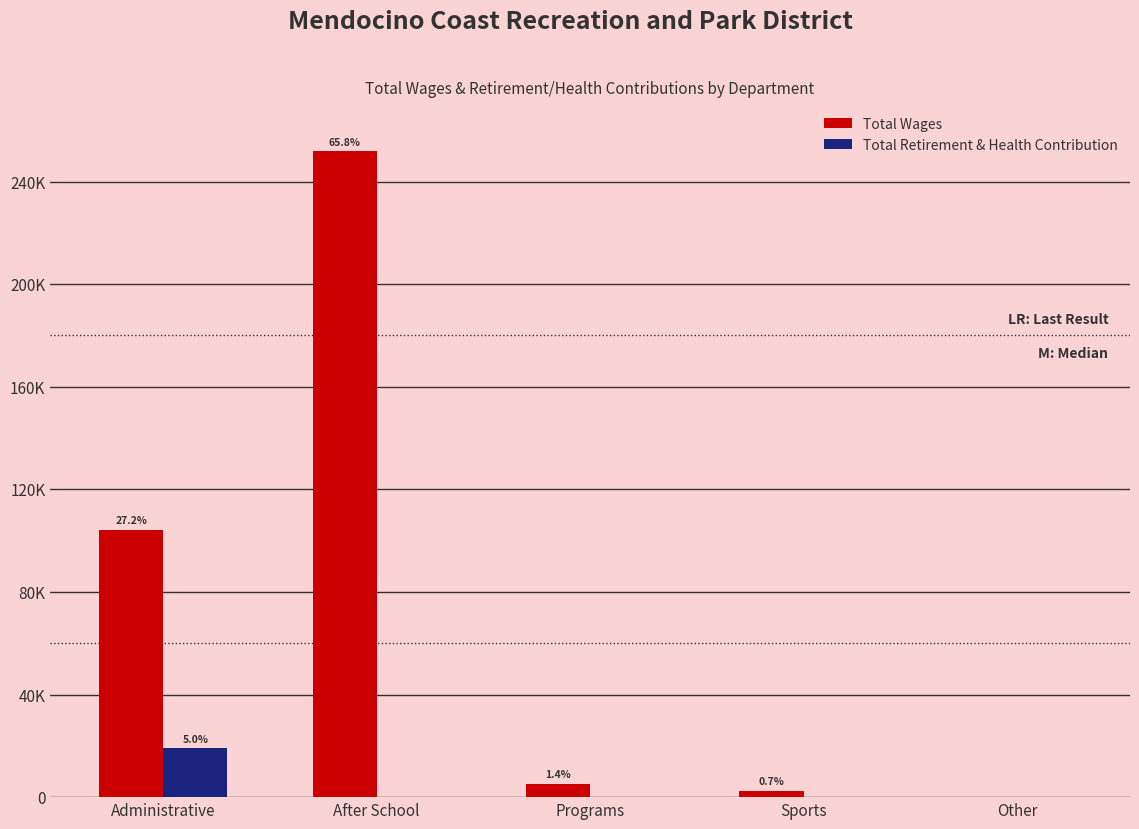

The value of Total Retirement & Health Contribution at After School is -13367. True or false?

False